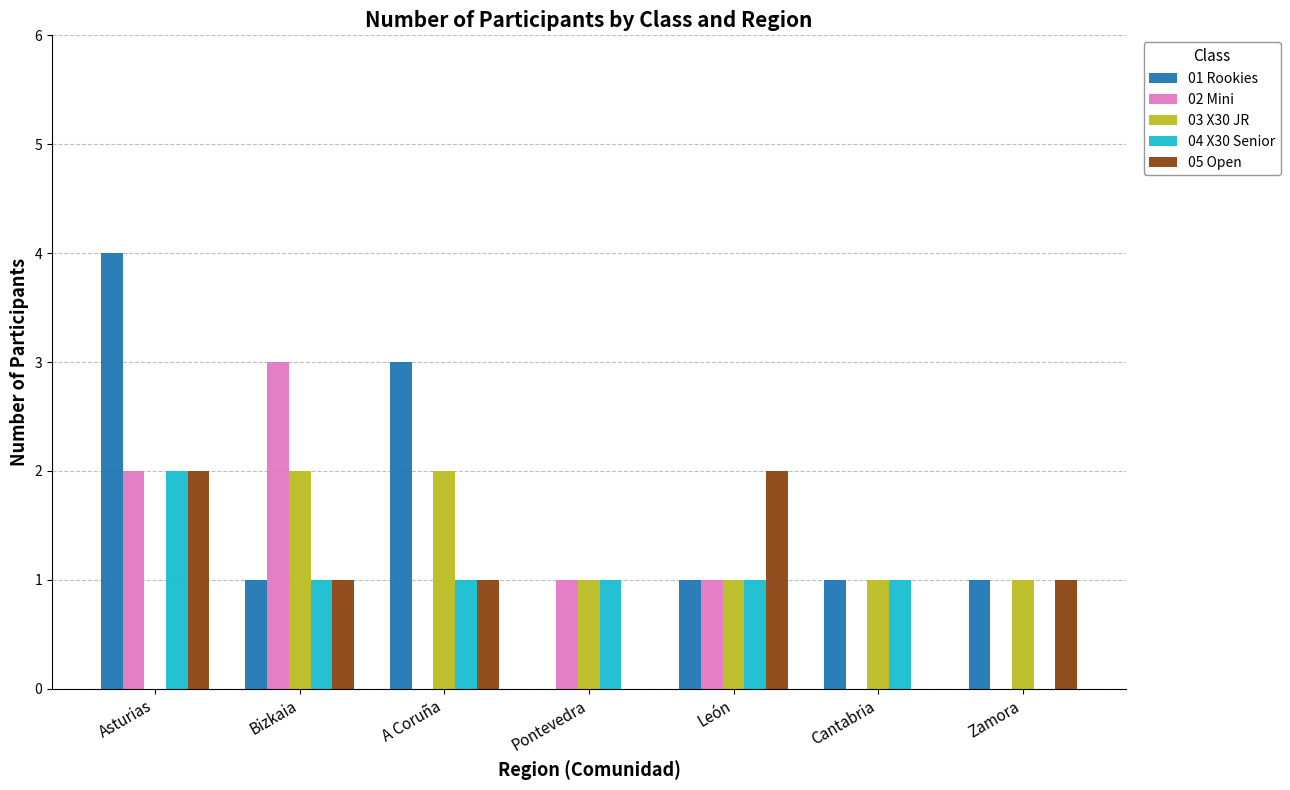

Which series changed the most between Asturias and Zamora?

01 Rookies